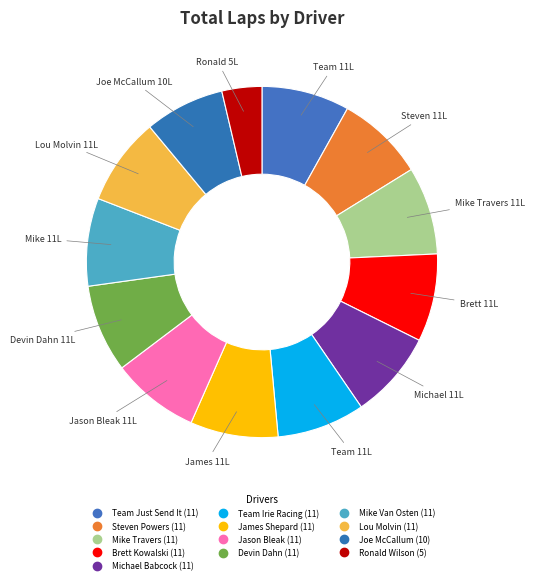

Which has a higher value, Jason Bleak or Brett Kowalski?

Jason Bleak